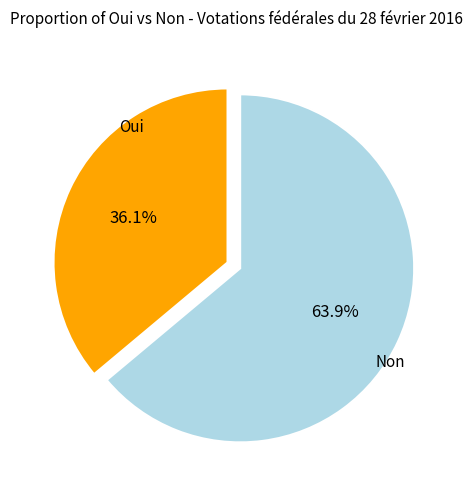

How many slices are in this pie chart?

2